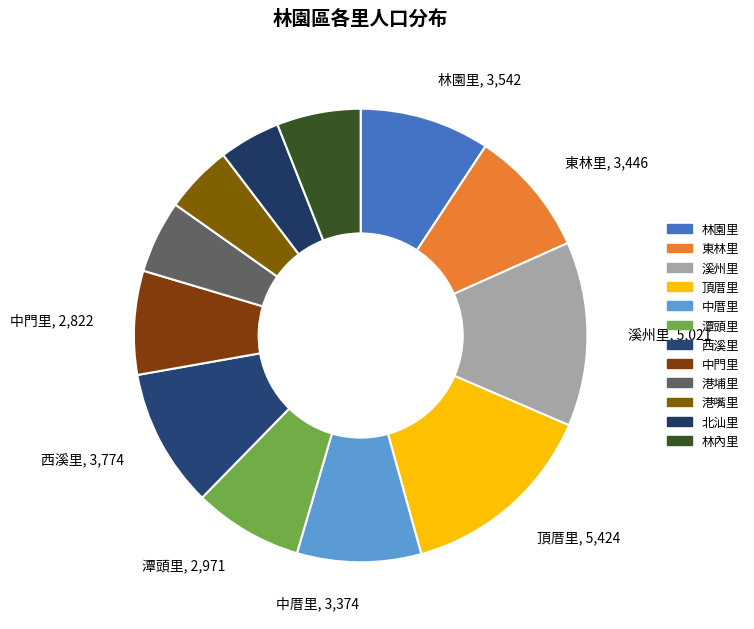

To the nearest percent, what is the difference between the largest and smallest slice percentages?

10%